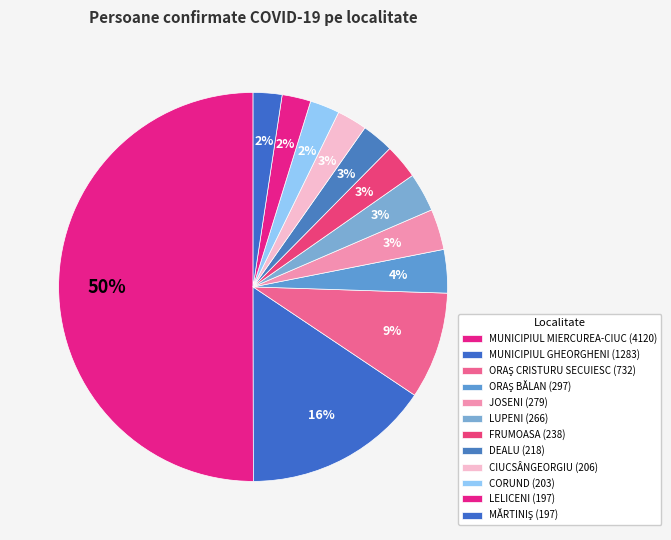

What percentage is the CIUCSÂNGEORGIU slice, to the nearest percent?

3%